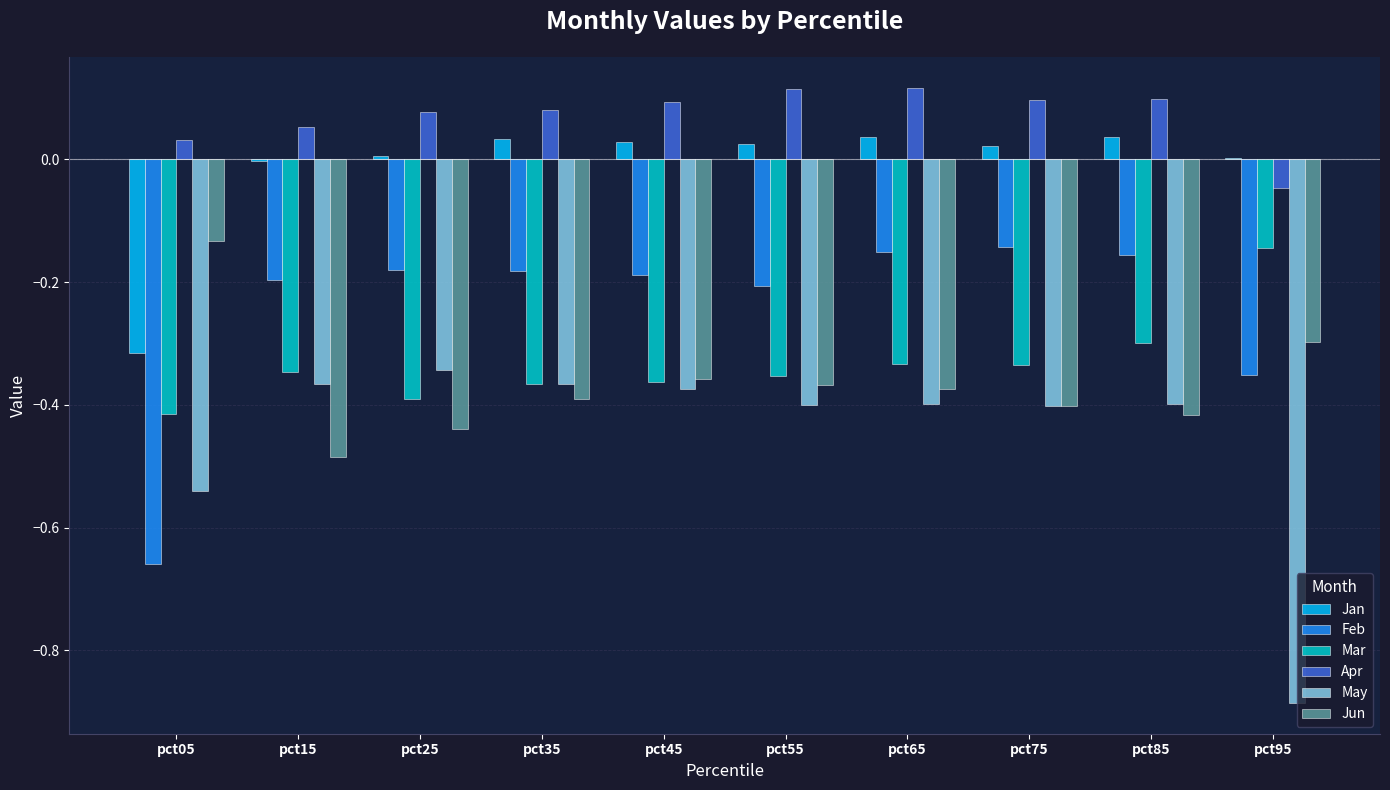

The May series shows -0.4 at pct45. True or false?

True